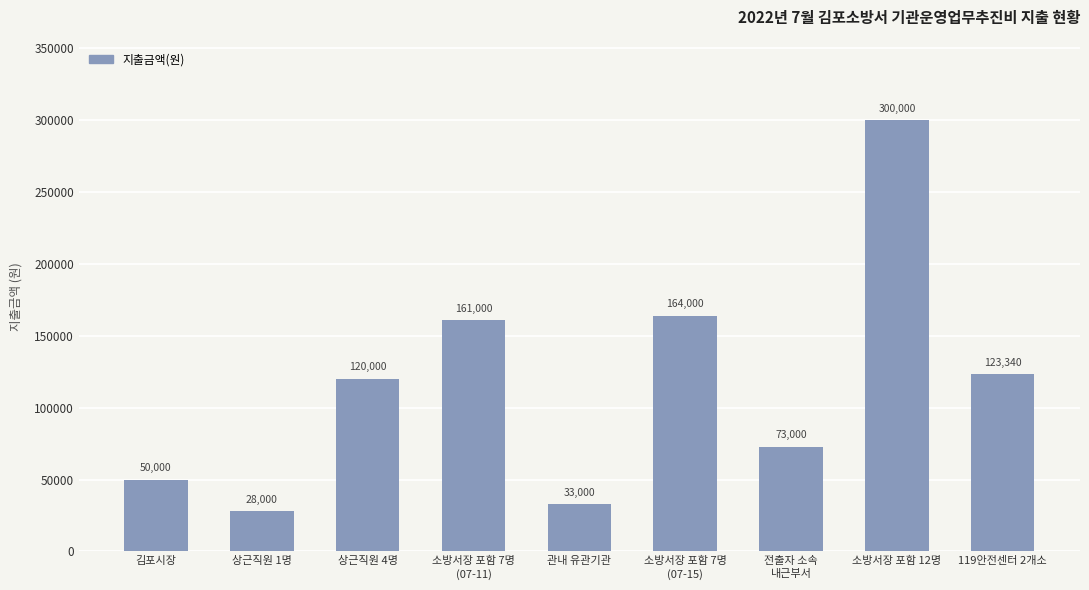

Read the value at 상근직원 1명, to the nearest 100.

28000